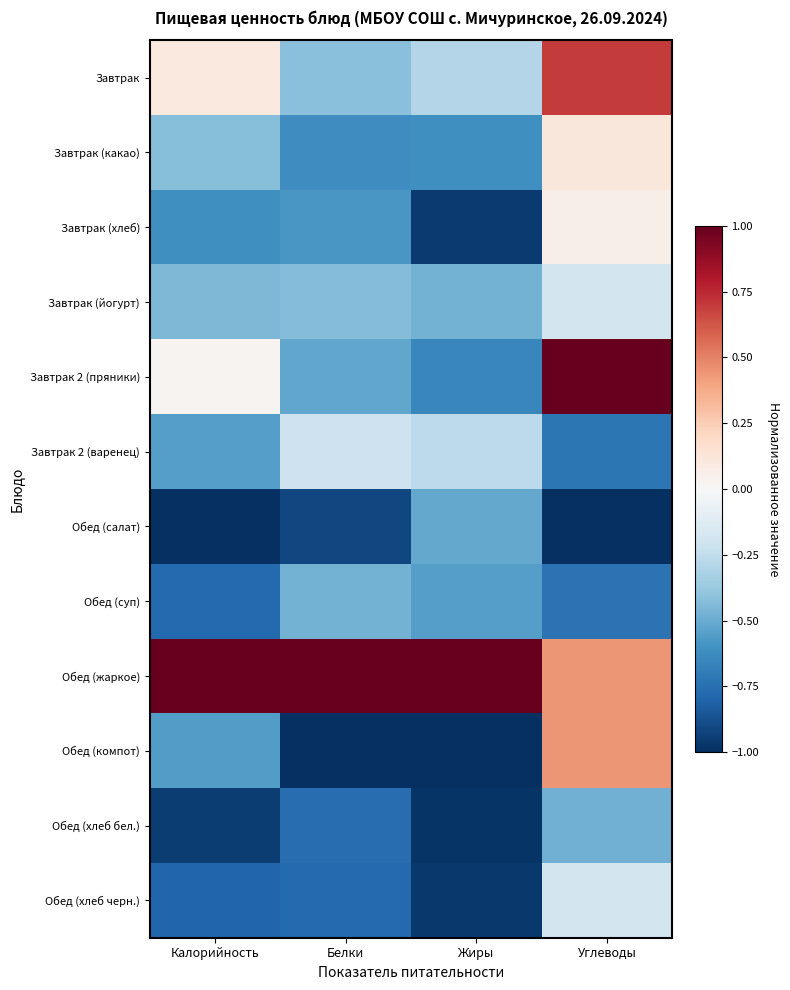

What is the total value across all series at Жиры?

-6.3